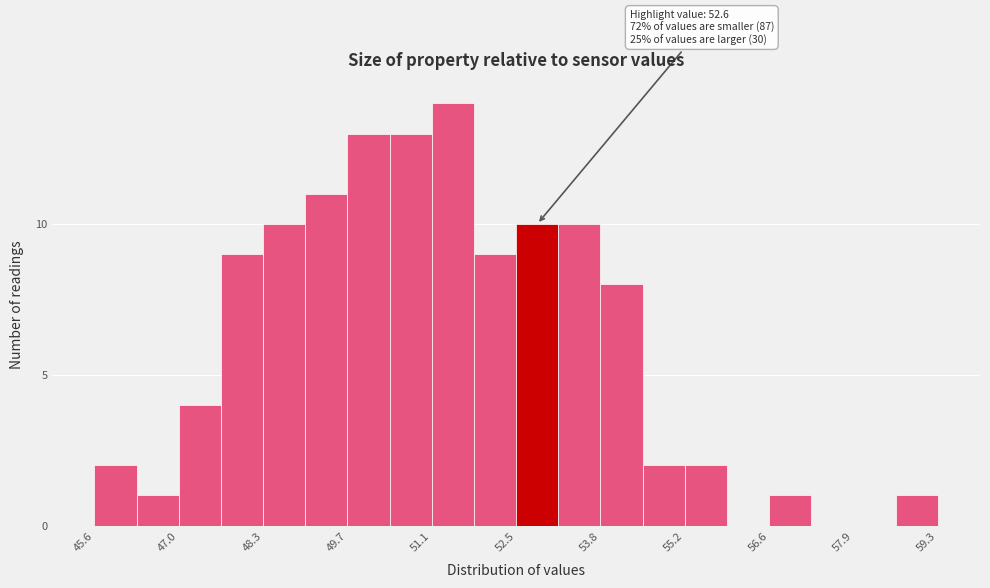

Read against the x-axis, roughly where is the centre of the tallest bar?

51.4